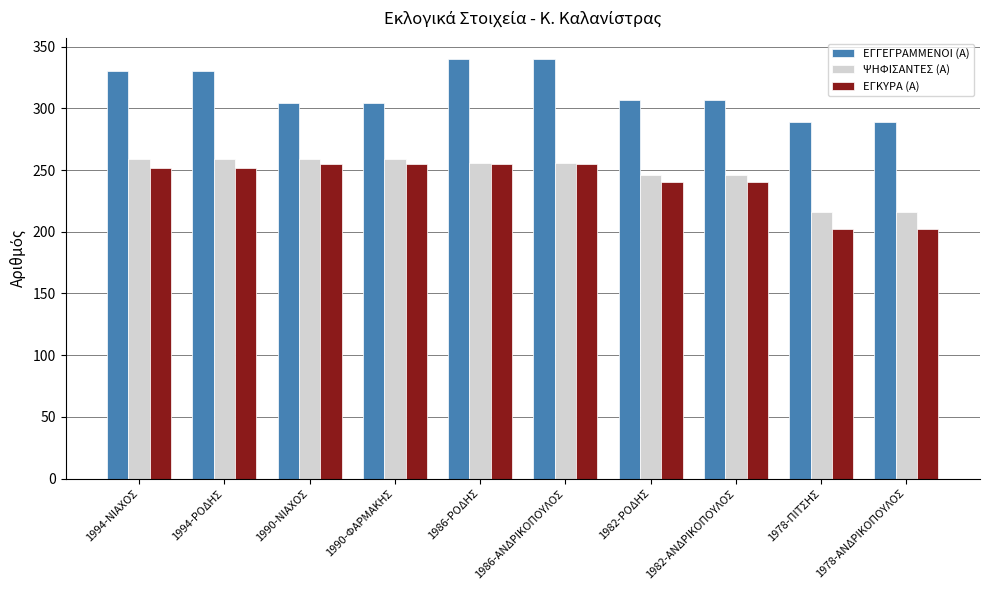

What are all the series names shown in the legend?

ΕΓΓΕΓΡΑΜΜΕΝΟΙ (Α), ΨΗΦΙΣΑΝΤΕΣ (Α), ΕΓΚΥΡΑ (Α)